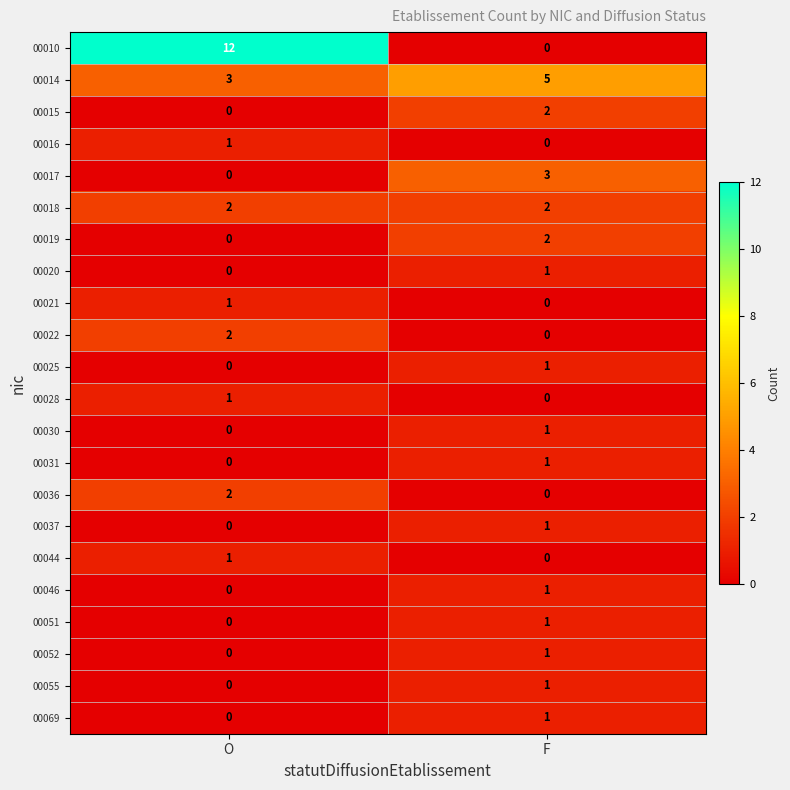

The value of 00014 at F is 5. True or false?

True